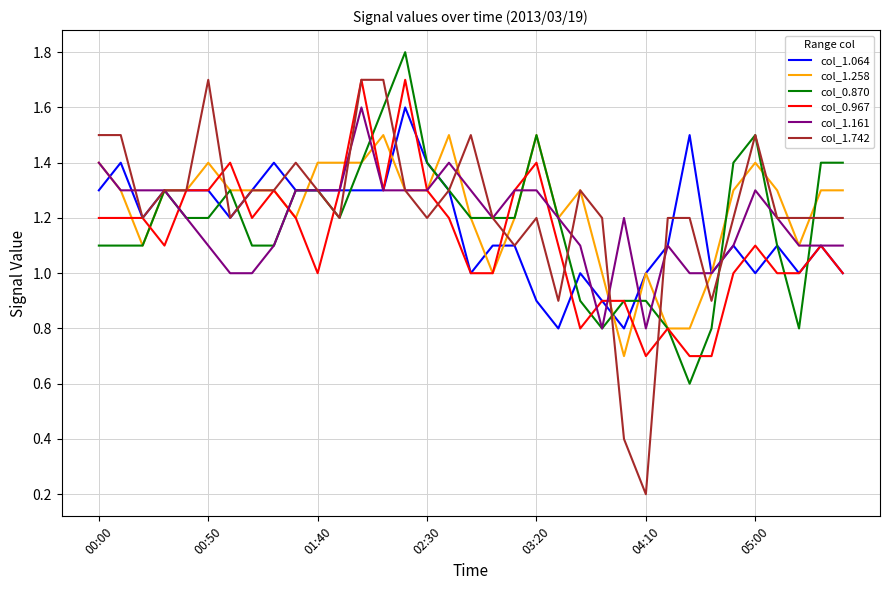

What is the greatest value displayed?

1.8